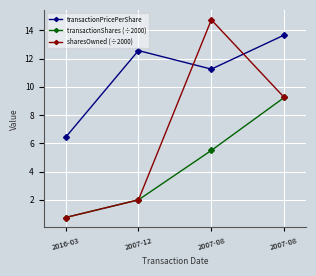

Is this an area chart (filled region under the line)?

No